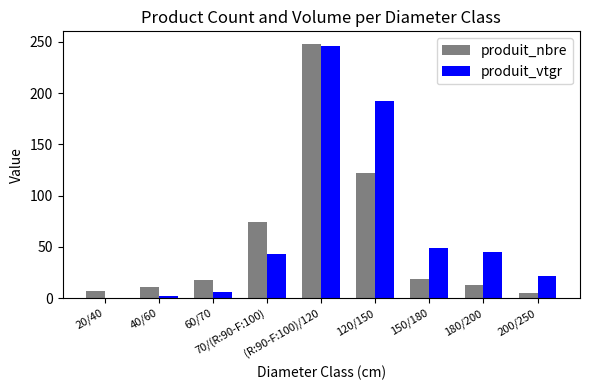

What is the sum of all produit_nbre values?

517.0